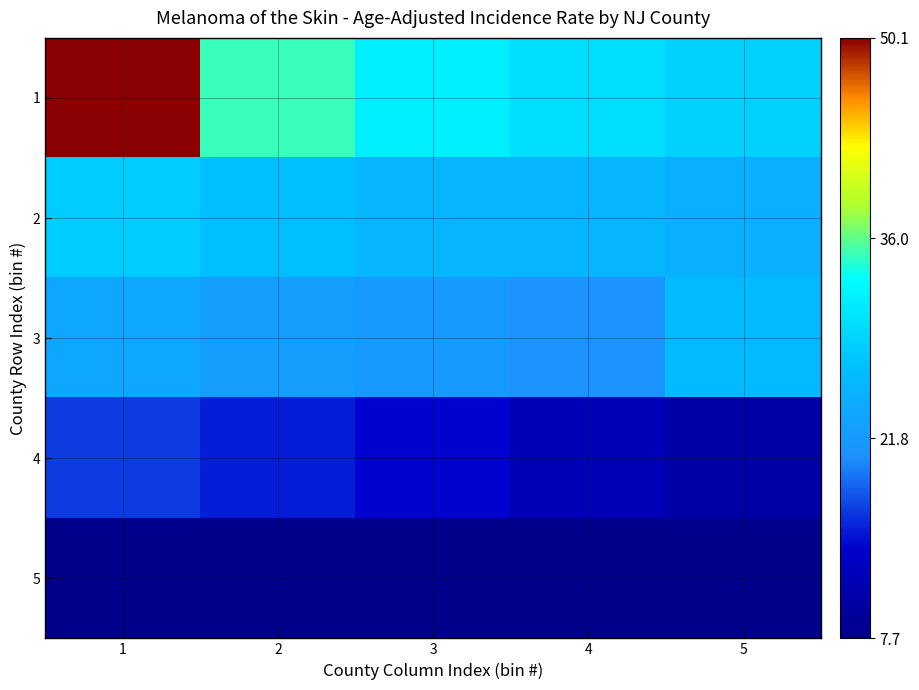

Which series has the largest total across all categories?

1